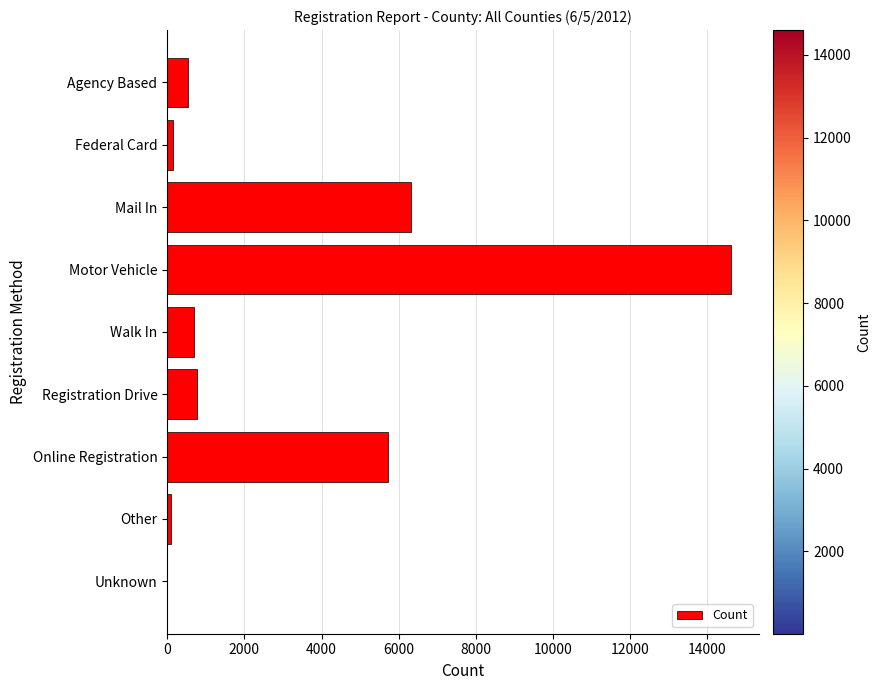

At which category does the chart reach its peak across all series?

Motor Vehicle